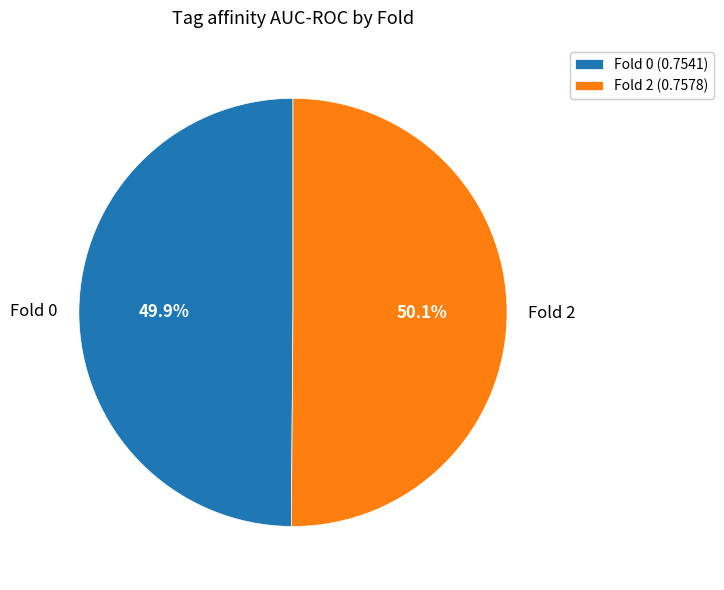

To the nearest percent, what portion does Fold 0 represent?

50%